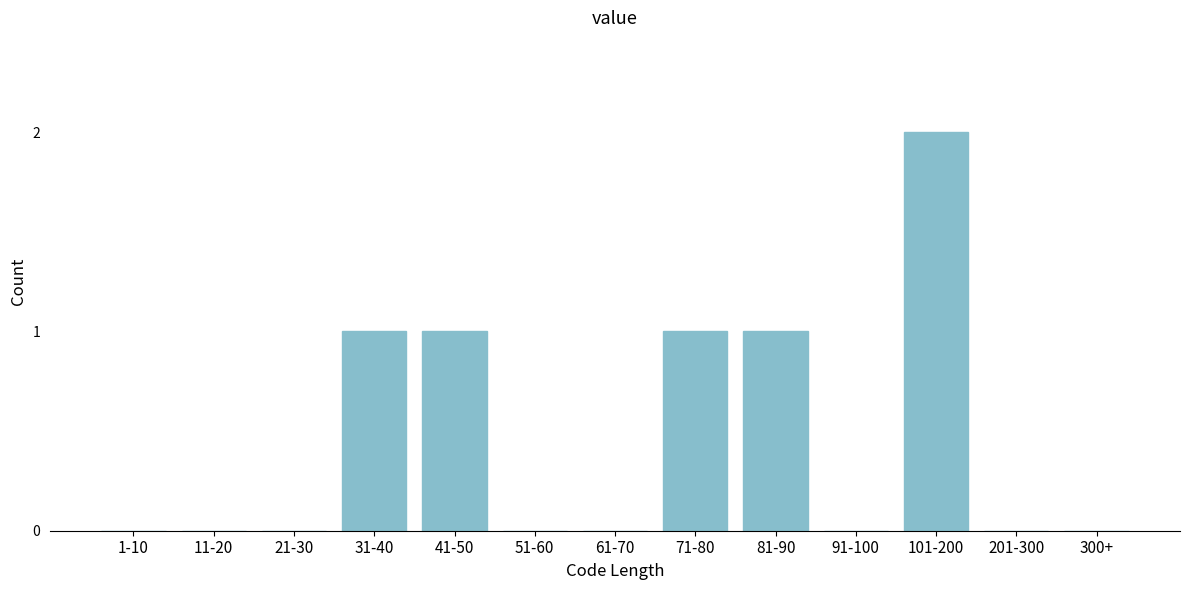

Reading right to left, list all the values displayed in this chart.

300+=0	201-300=0	101-200=2	91-100=0	81-90=1	71-80=1	61-70=0	51-60=0	41-50=1	31-40=1	21-30=0	11-20=0	1-10=0